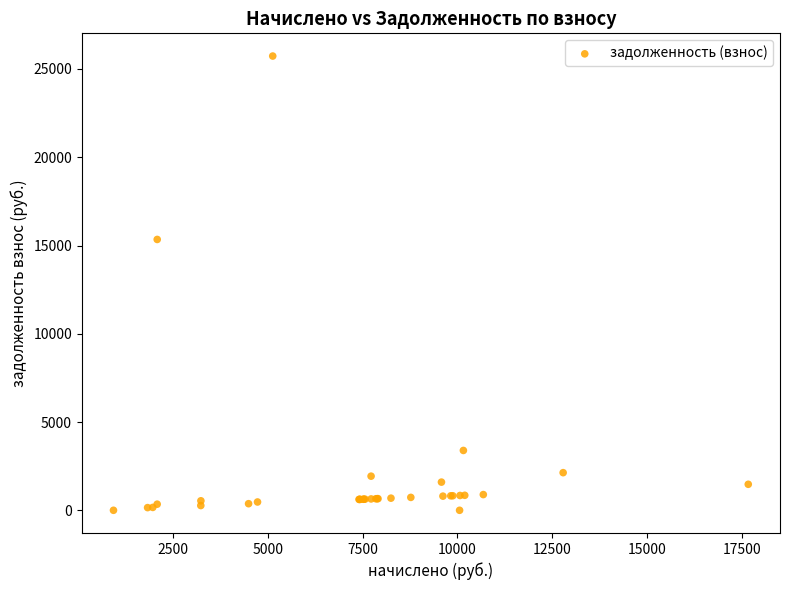

What Y value in the scatter plot is closest to 12866?

15343.3